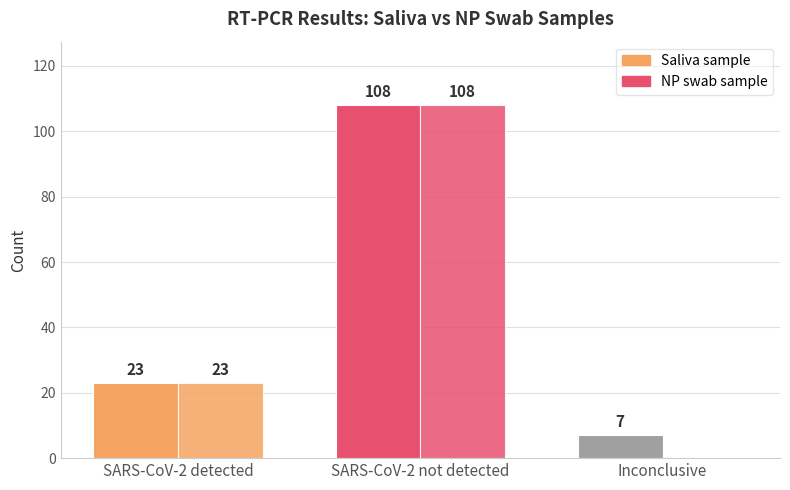

Is it true that NP swab sample equals 0 at Inconclusive?

True